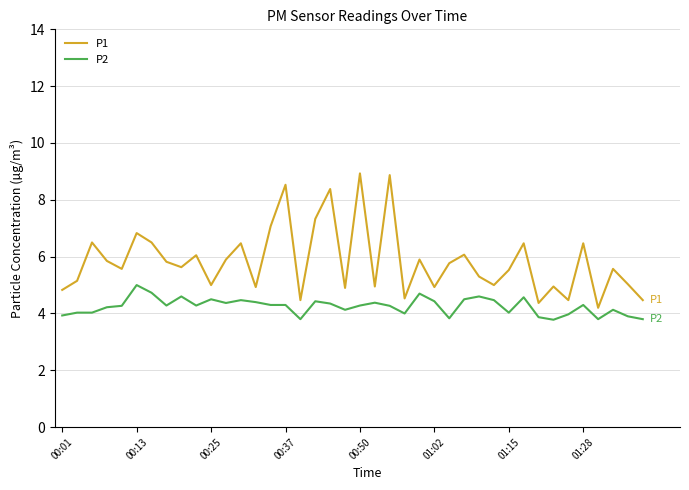

Rank the series by their average value, from highest to lowest.

P1, P2